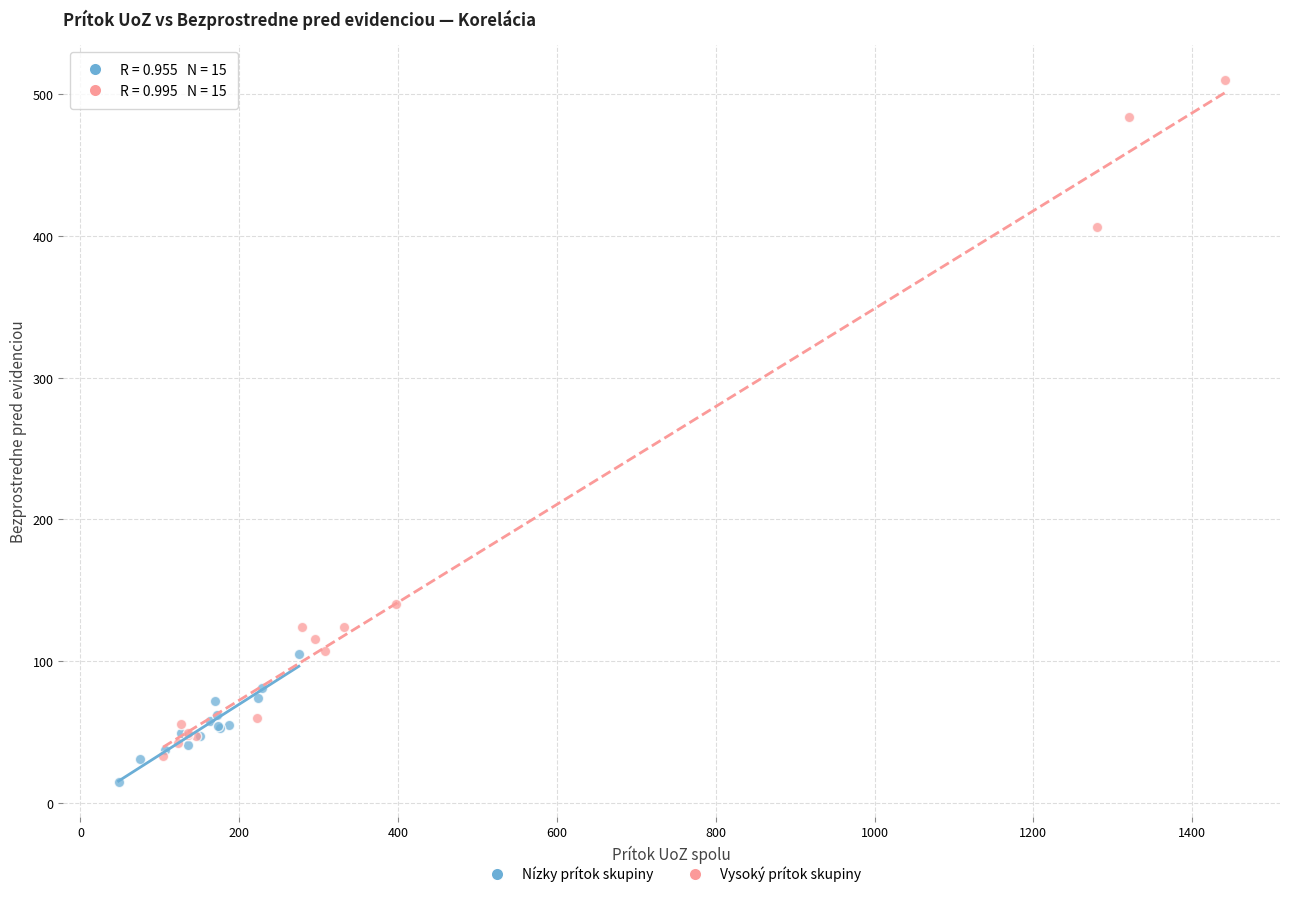

Which series contains the highest Y value?

Vysoký prítok skupiny